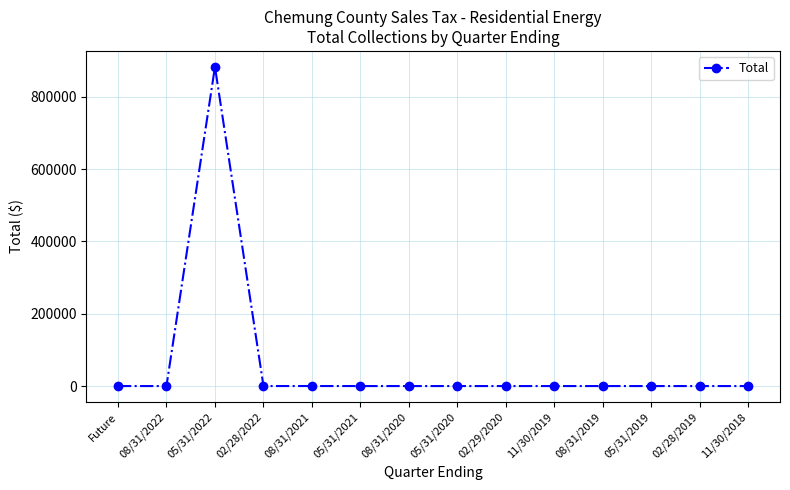

What is the average value?

63027.3